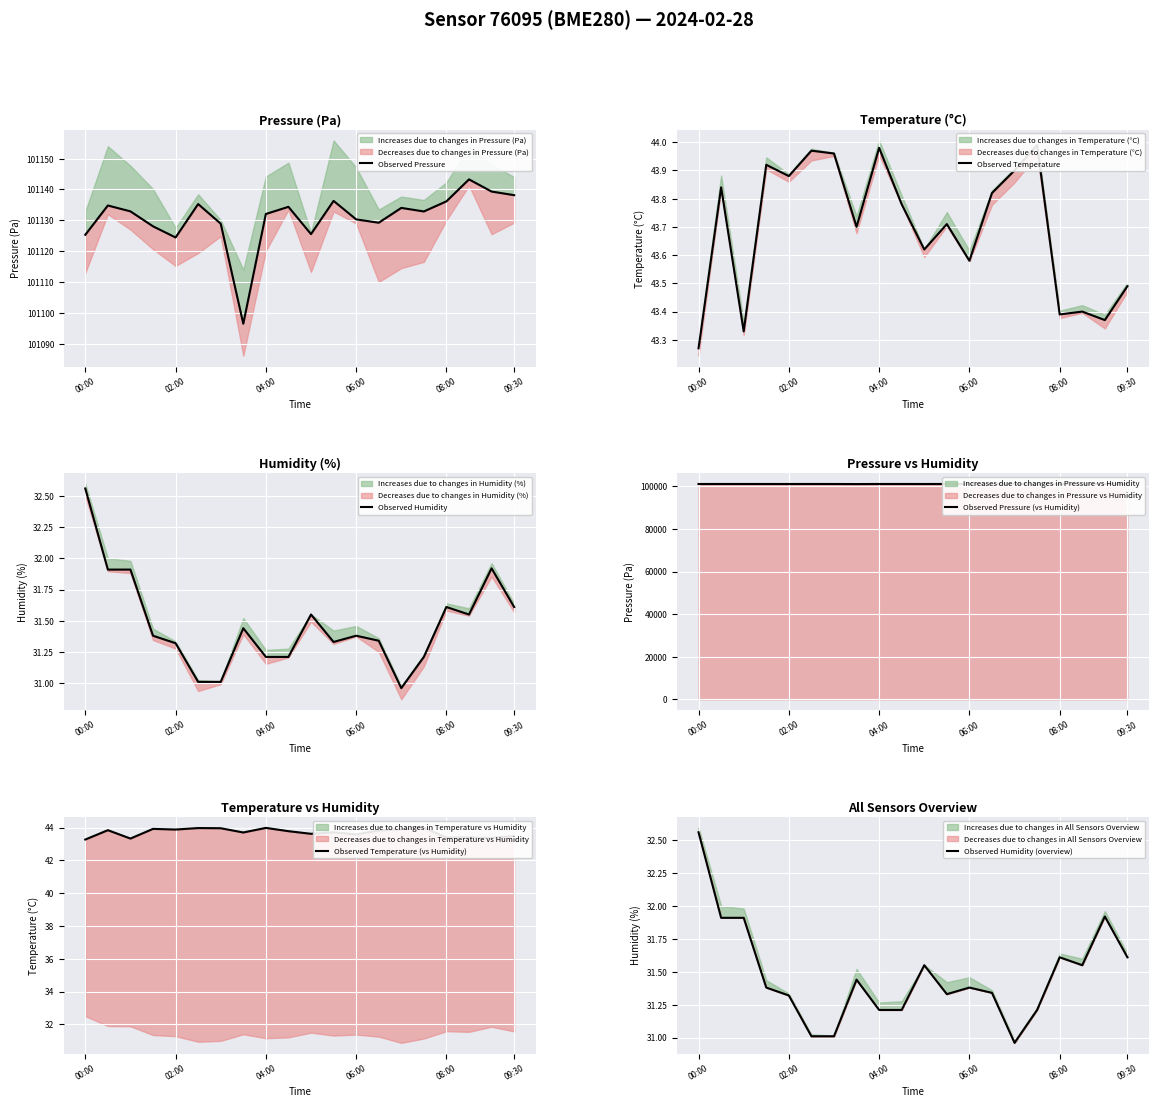

List the series in order of their peak value, lowest first.

Observed Humidity, Observed Humidity (overview), Observed Temperature, Observed Temperature (vs Humidity), Observed Pressure, Observed Pressure (vs Humidity)